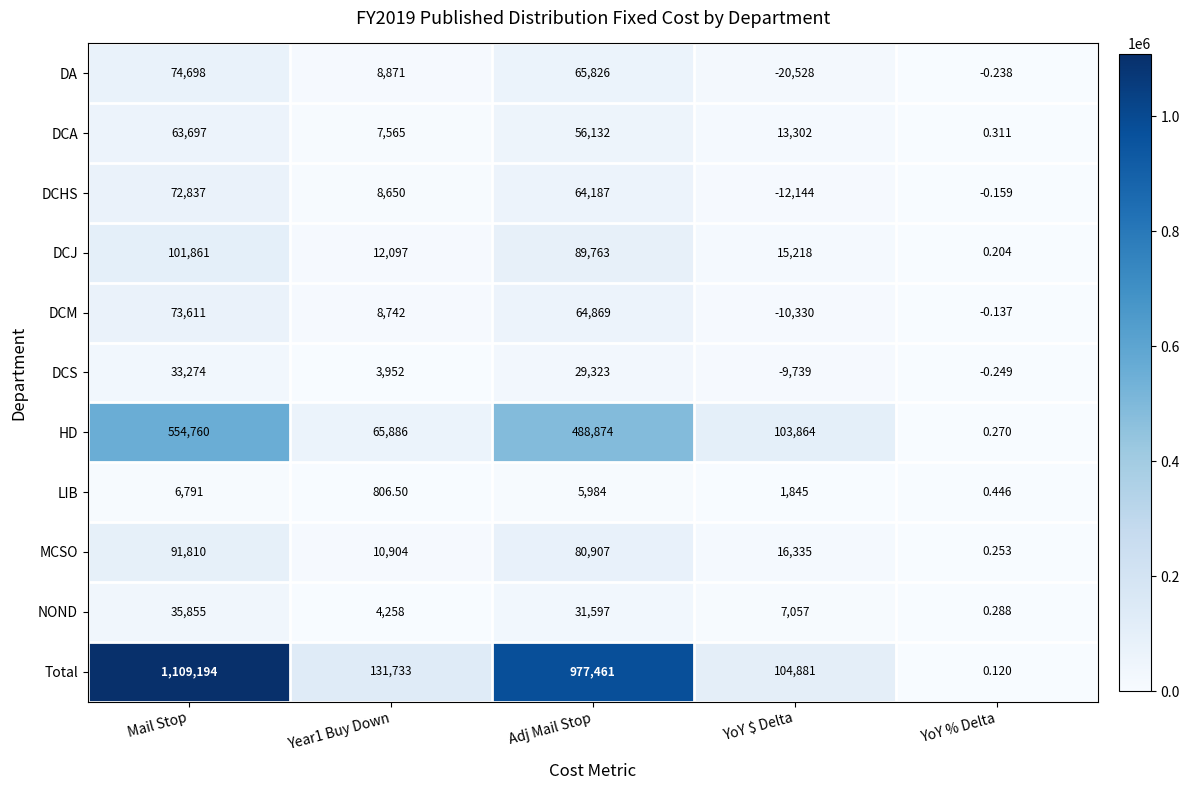

At which category is the sum across all series the highest?

Mail Stop